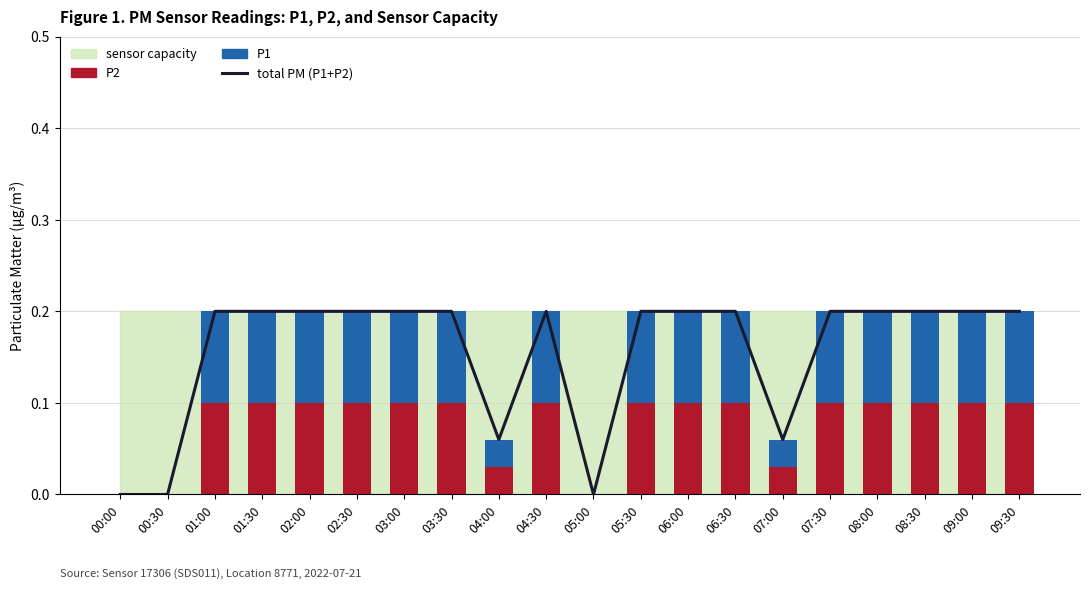

Which series changed the most between 00:30 and 03:00?

total PM (P1+P2)